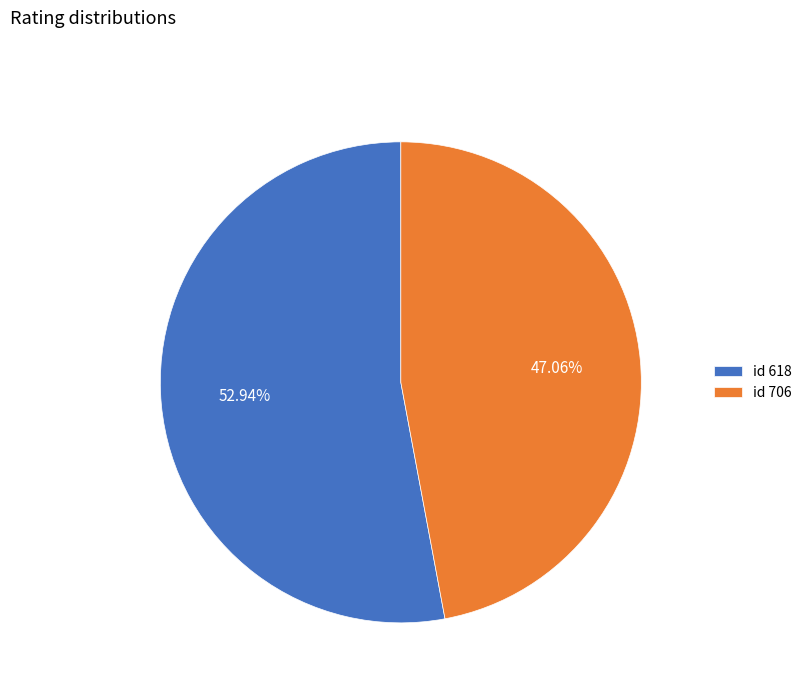

Is the sum of id 706 and id 618 greater than half?

Yes